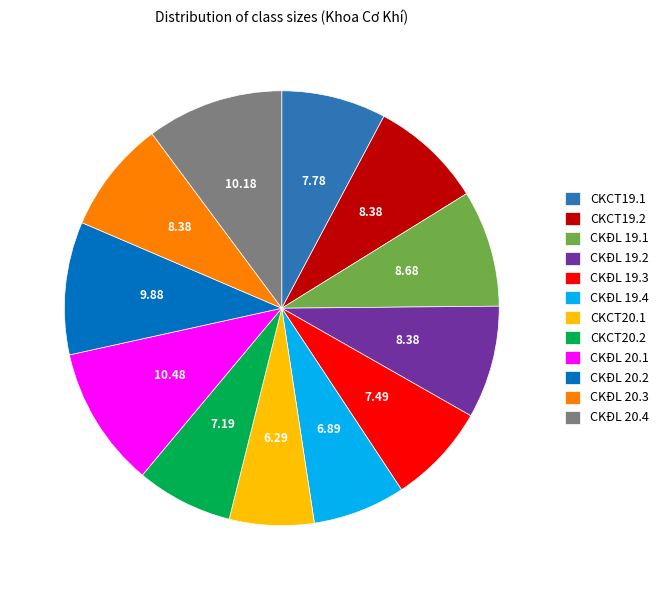

Count the number of slices in the pie.

12